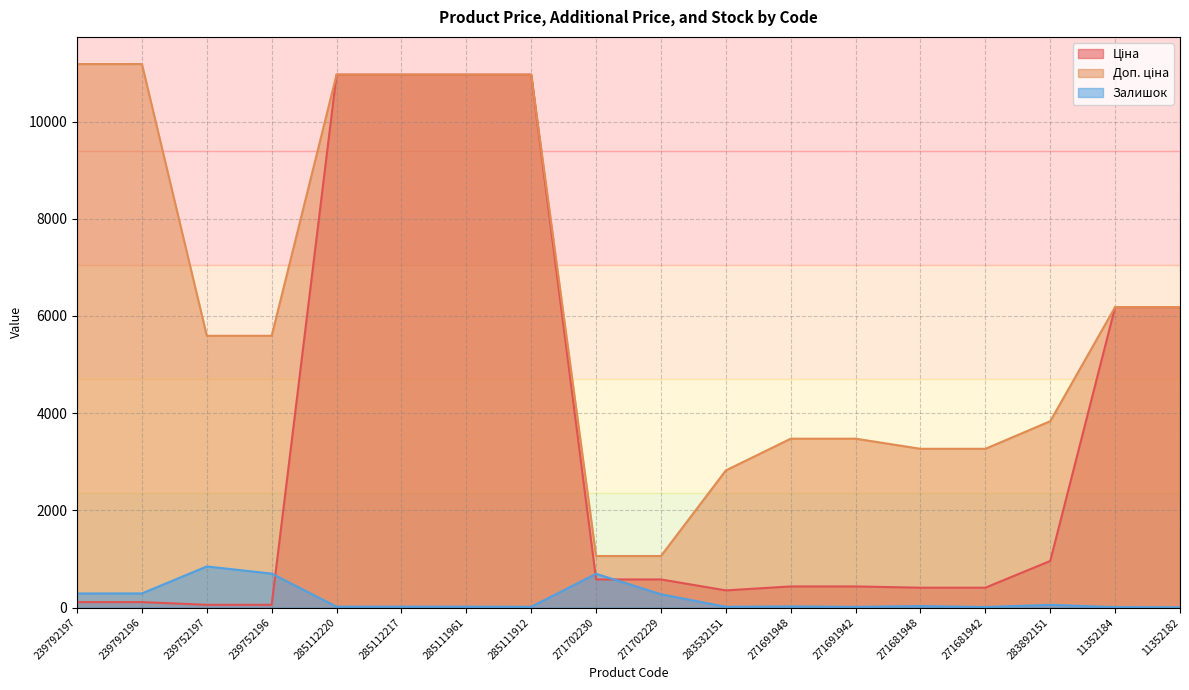

What is the approximate value of Доп. ціна at 271681942?

3265.8